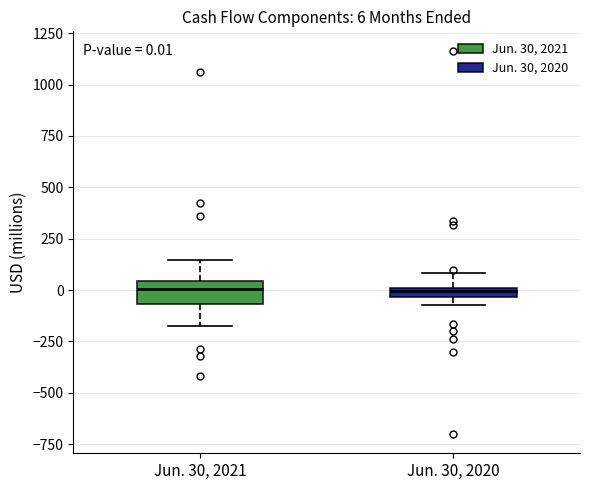

Which box is the tallest, from its lower edge to its upper edge?

Jun. 30, 2021